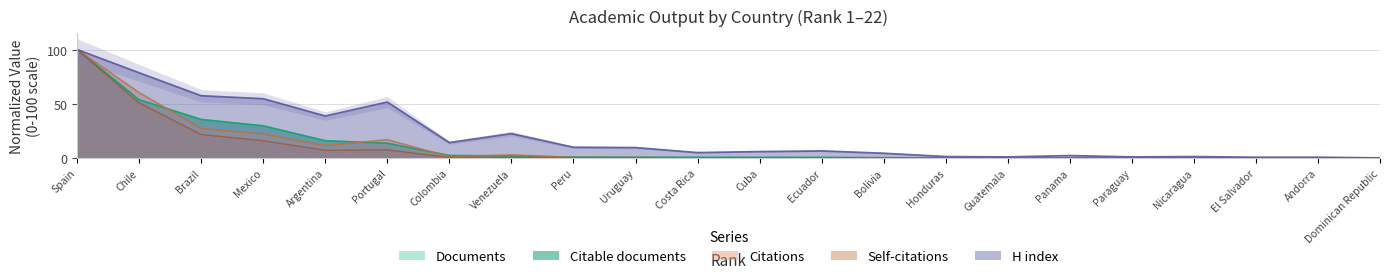

In Citations, how many points are higher than both neighbors (excluding endpoints)?

6